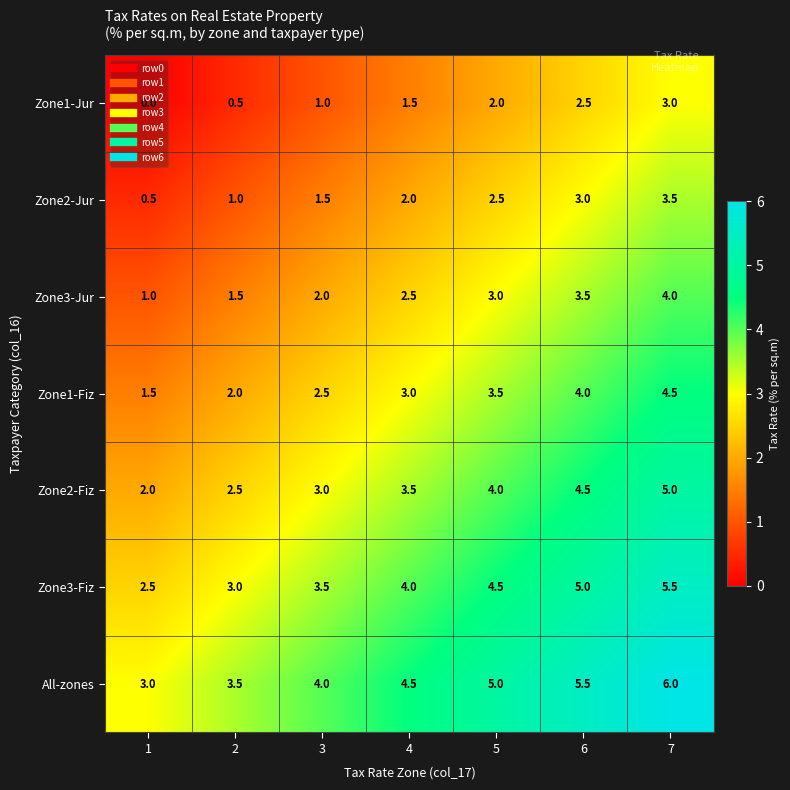

What is the lowest value of the Zone1-Fiz series?

1.5